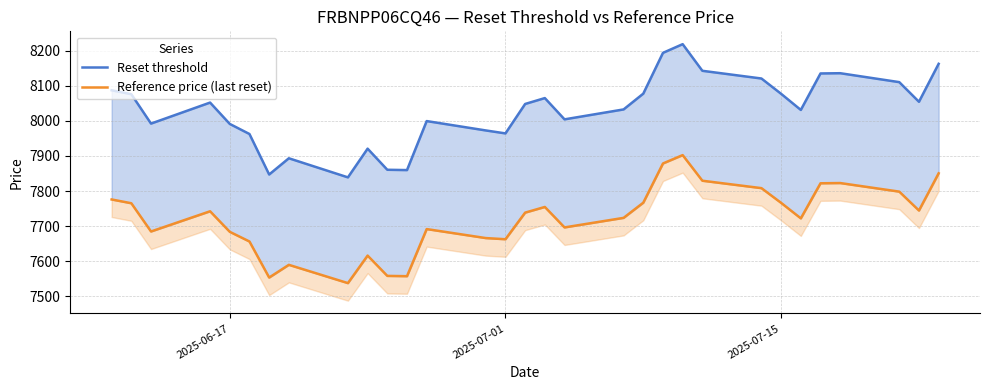

True or false: Reset threshold has a value of 2100.9 at 11.

False